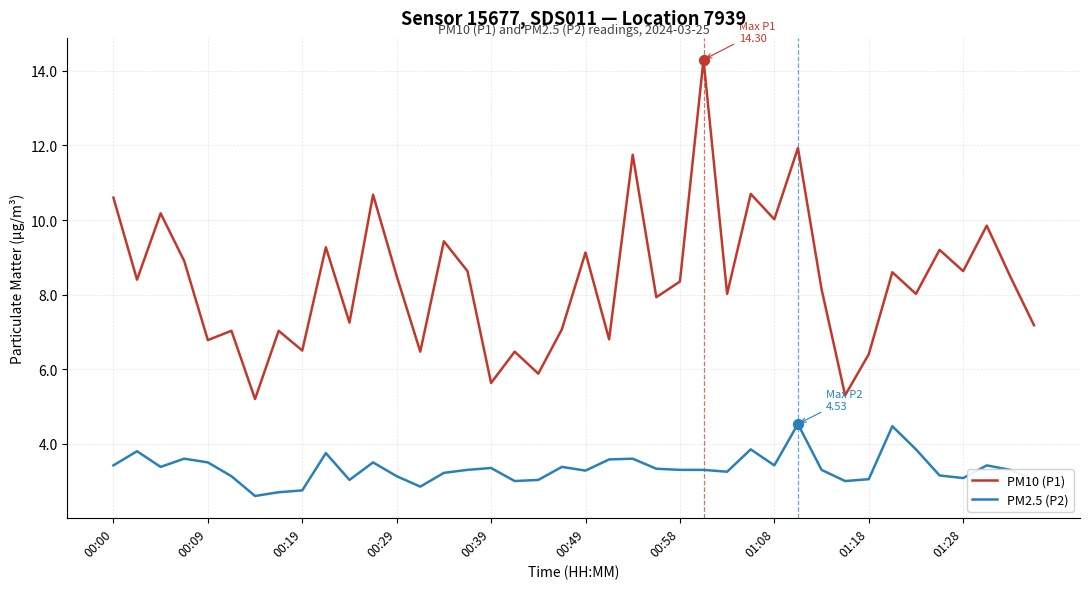

Which series has the largest range (max minus min)?

PM10 (P1)